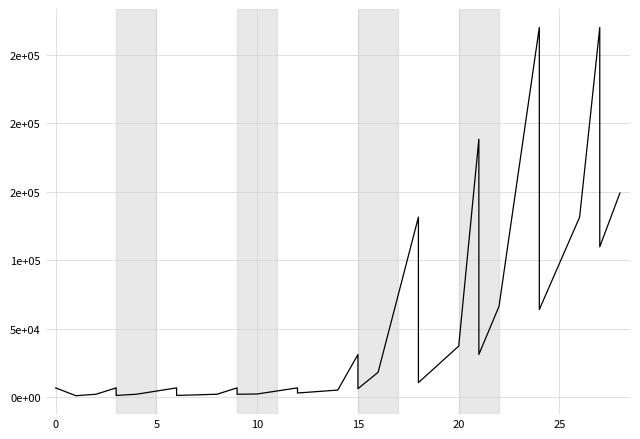

Count the number of data series in this chart.

1